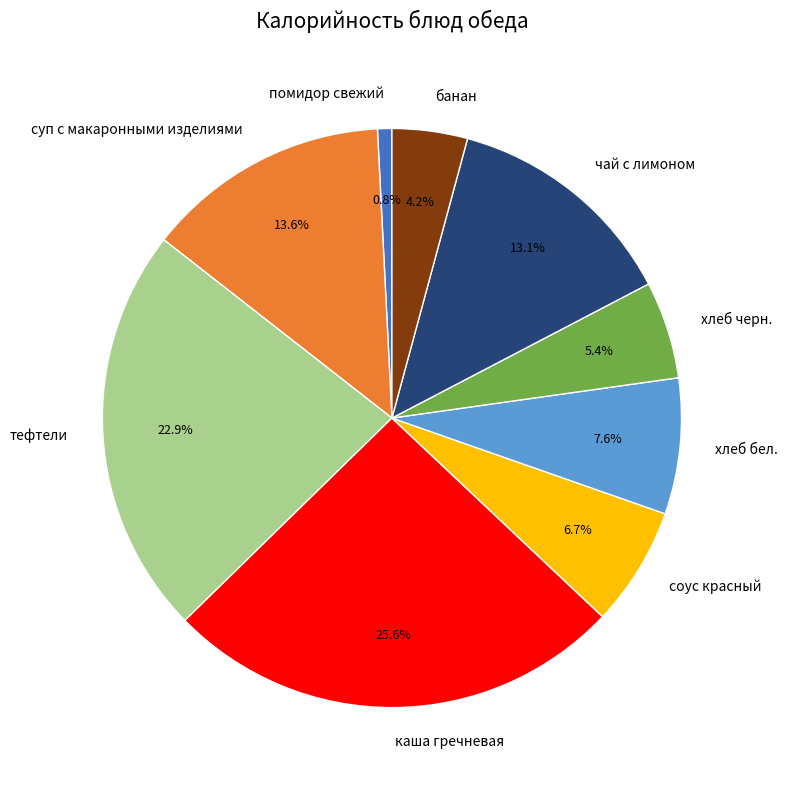

Which slice is the largest?

каша гречневая